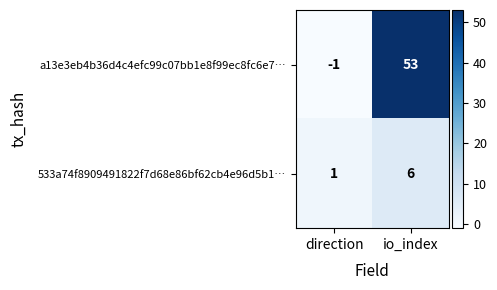

What is the spread (max minus min) of values at io_index?

47